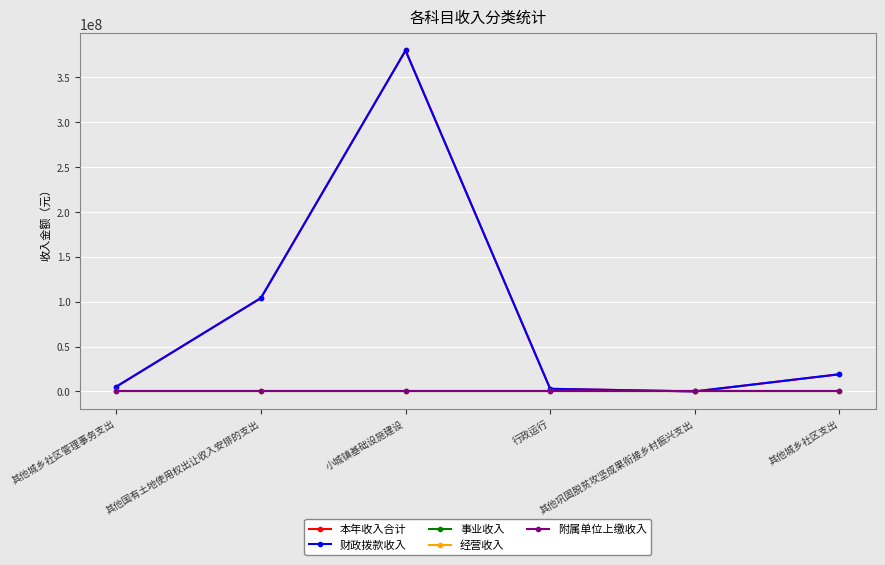

At which category does 财政拨款收入 reach its first local peak?

小城镇基础设施建设